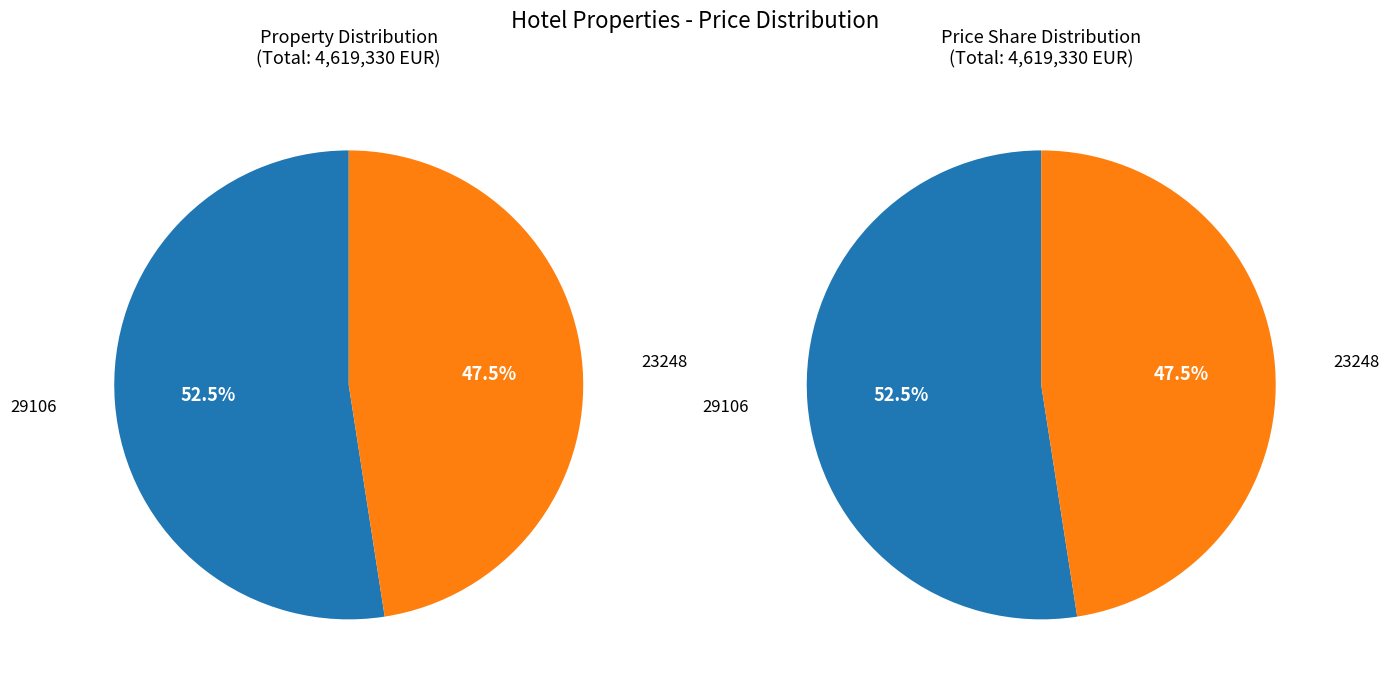

To the nearest percent, what is the combined percentage of 29106 and 23248?

100%